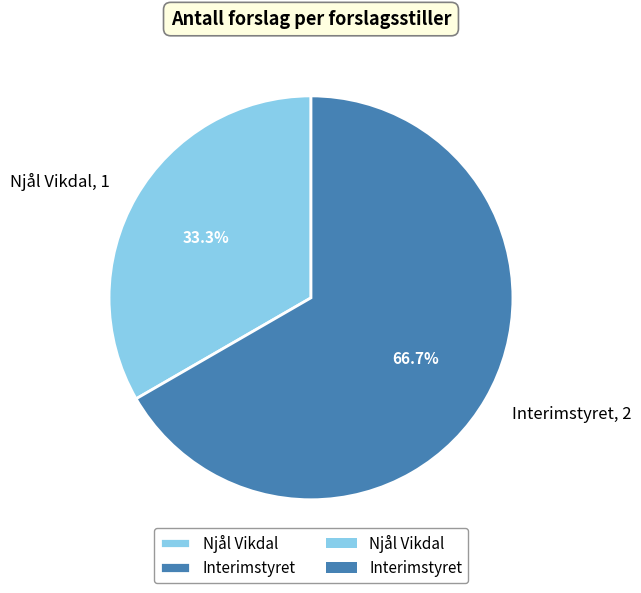

Is it true that Interimstyret is 67% of the pie?

True